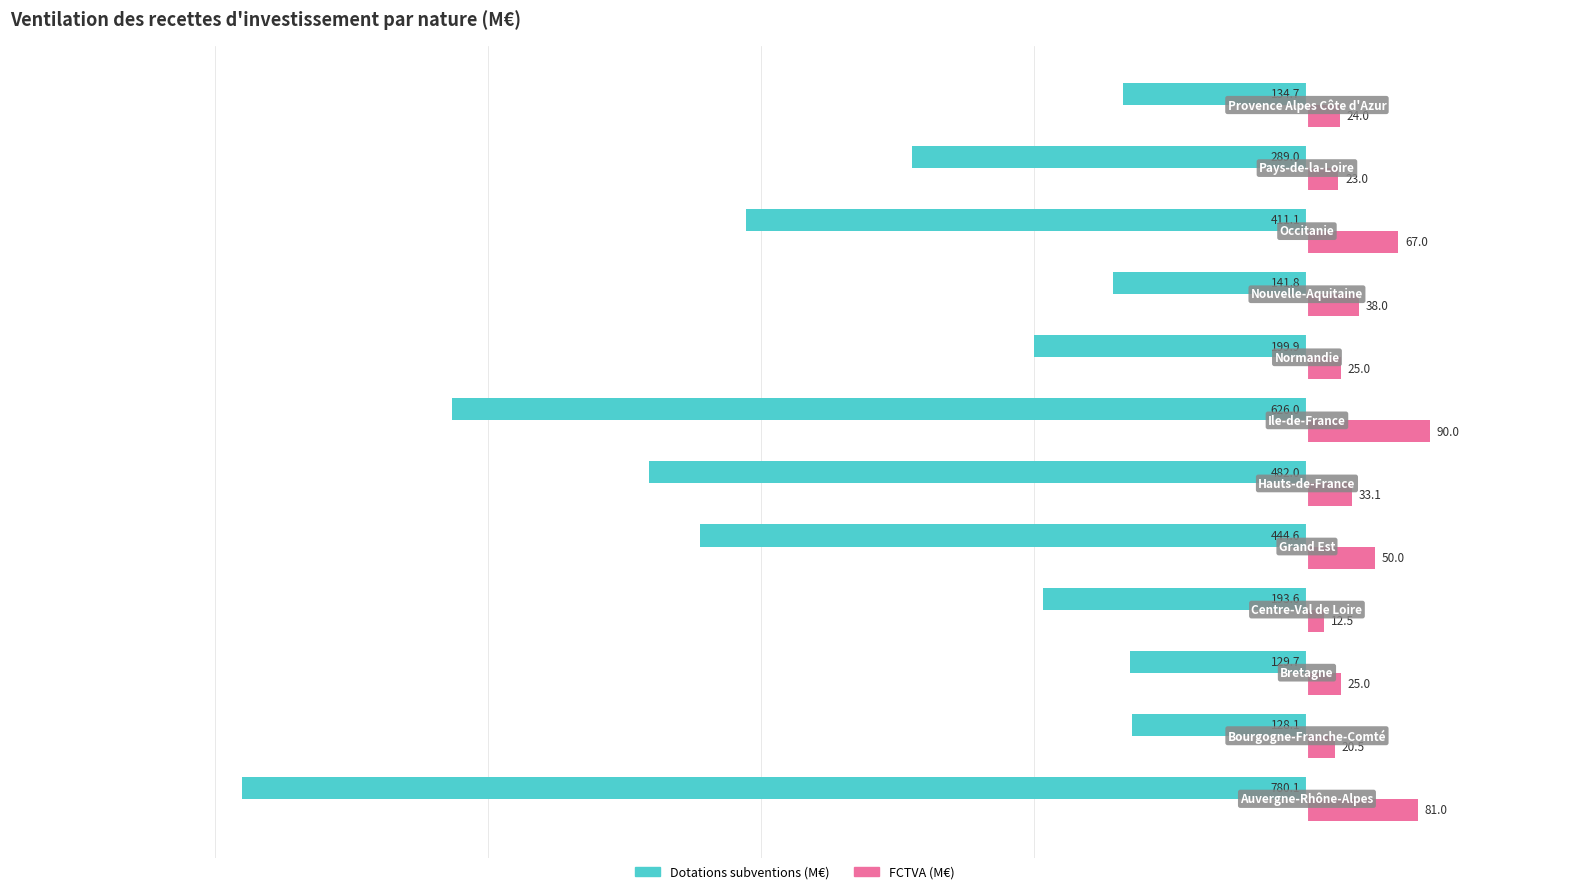

What is the maximum value shown in the chart?

90.0